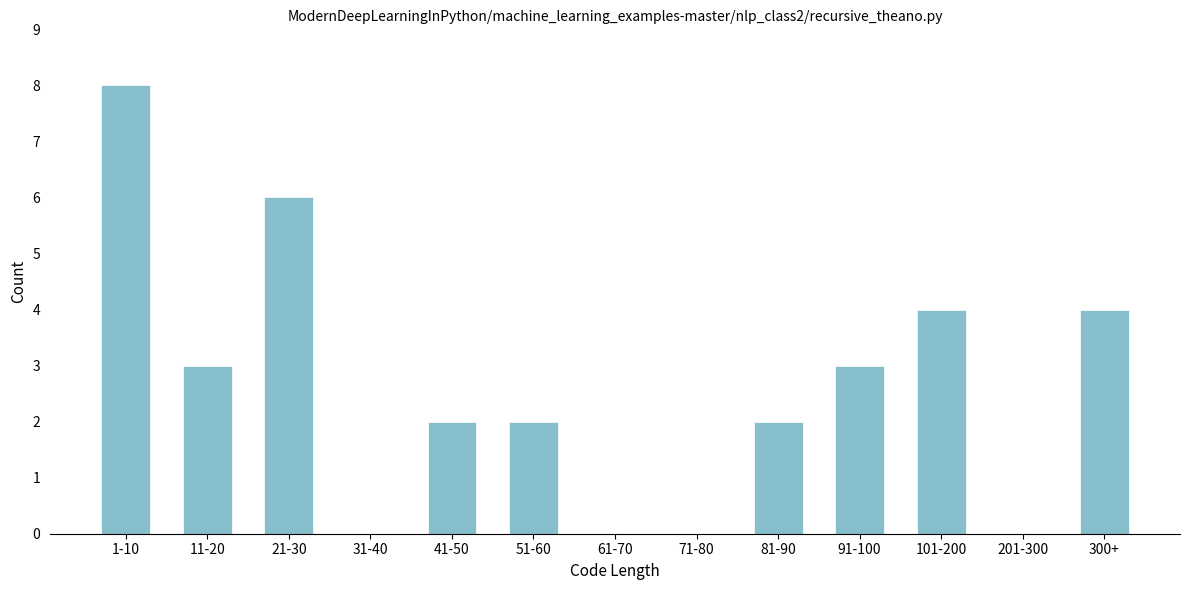

Reading left to right, what are all the values shown in this chart?

1-10=8	11-20=3	21-30=6	31-40=0	41-50=2	51-60=2	61-70=0	71-80=0	81-90=2	91-100=3	101-200=4	201-300=0	300+=4